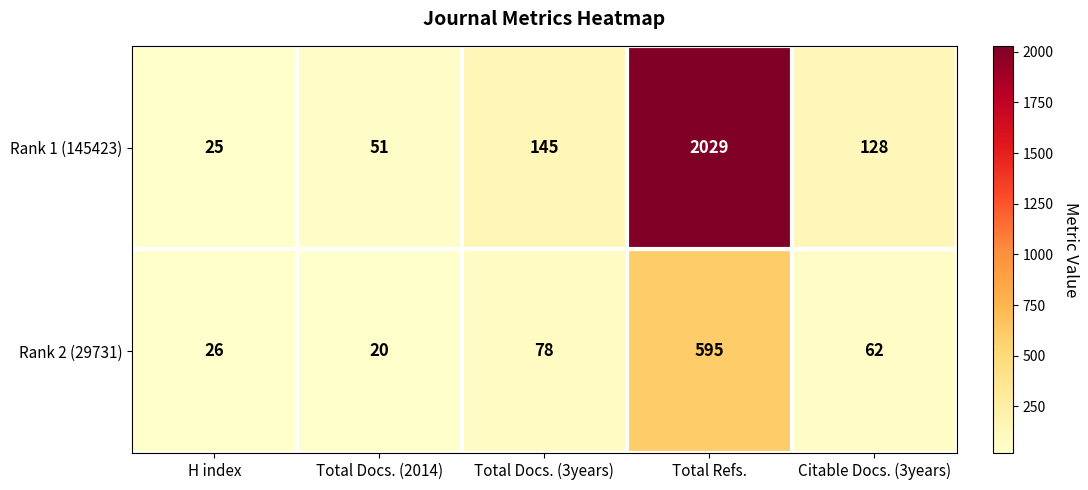

Which series has the largest total across all categories?

Rank 1 (145423)